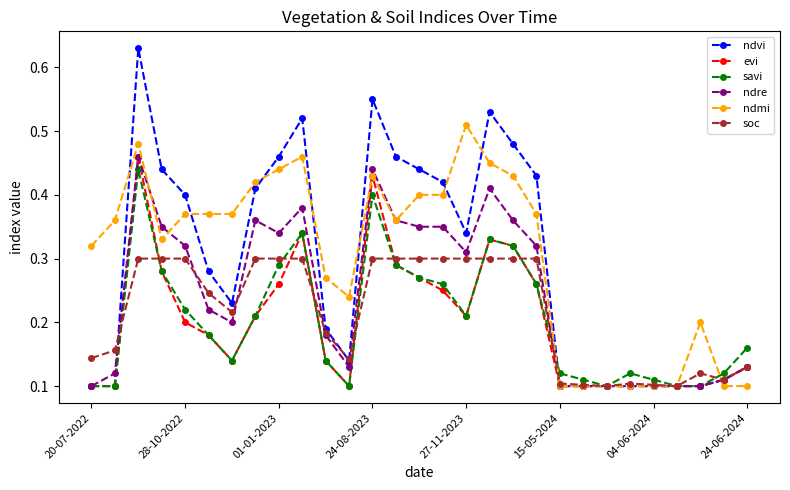

Which series has the widest spread of values?

ndvi